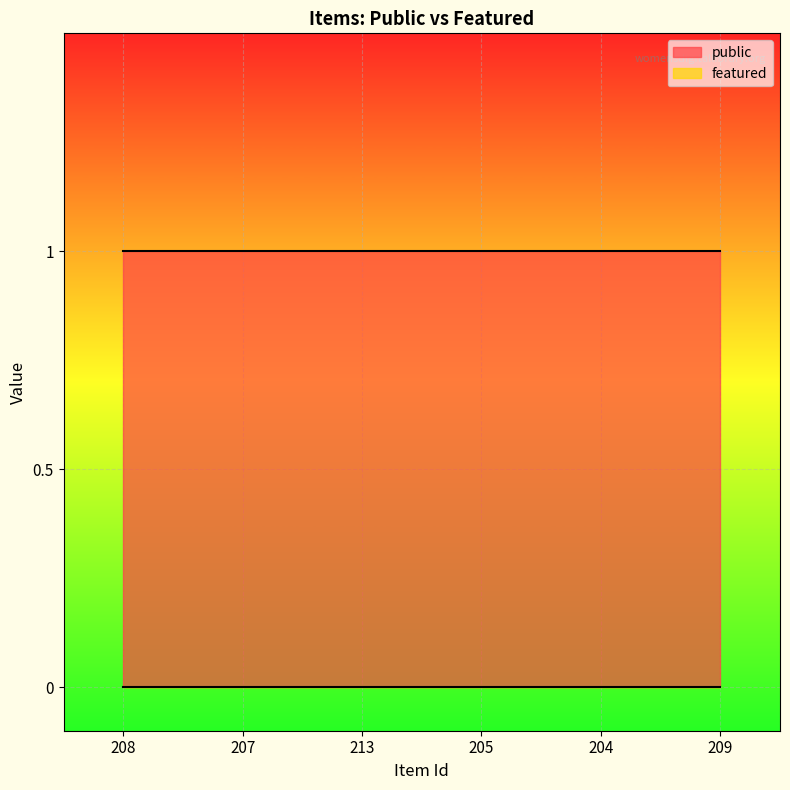

Count the number of data series in this chart.

2